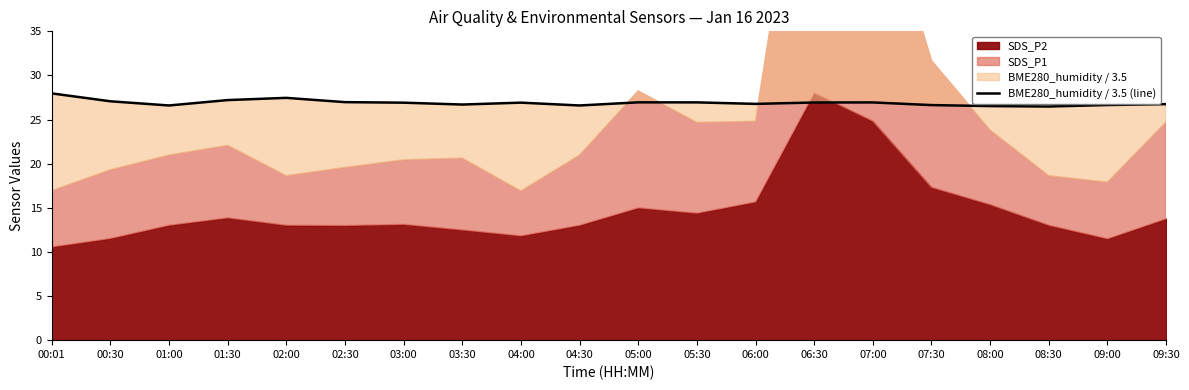

What is the sum of the values at 00:30 and 05:30?

54.0